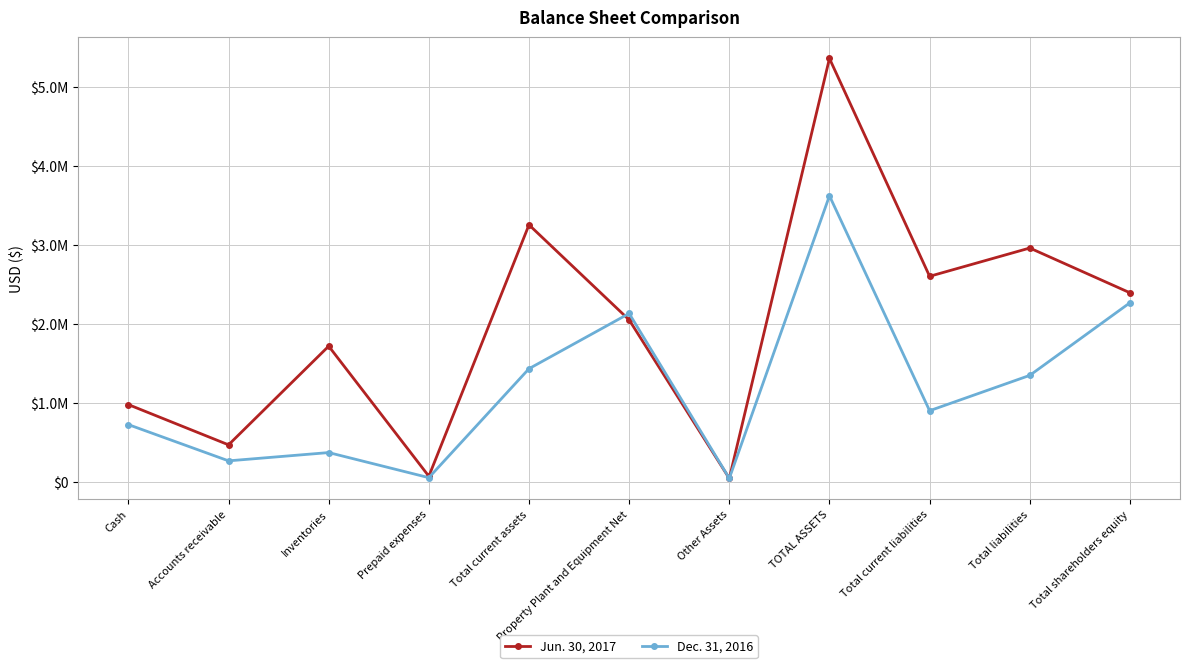

True or false: Jun. 30, 2017 has more than 0 points higher than both neighbors.

True